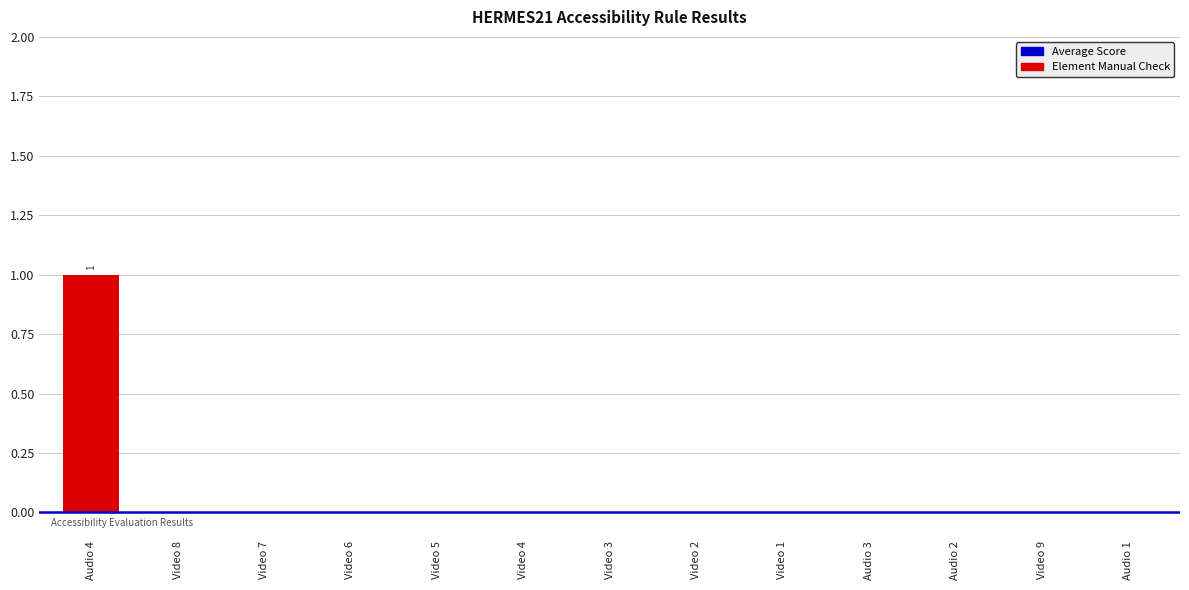

Are the bars horizontal?

No